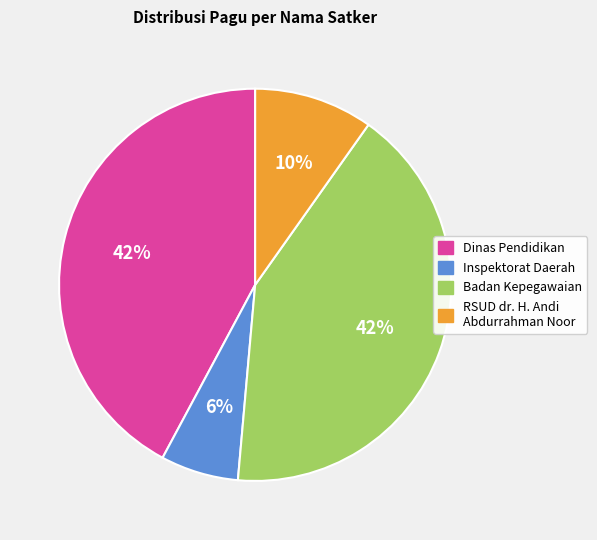

Count the number of slices in the pie.

4